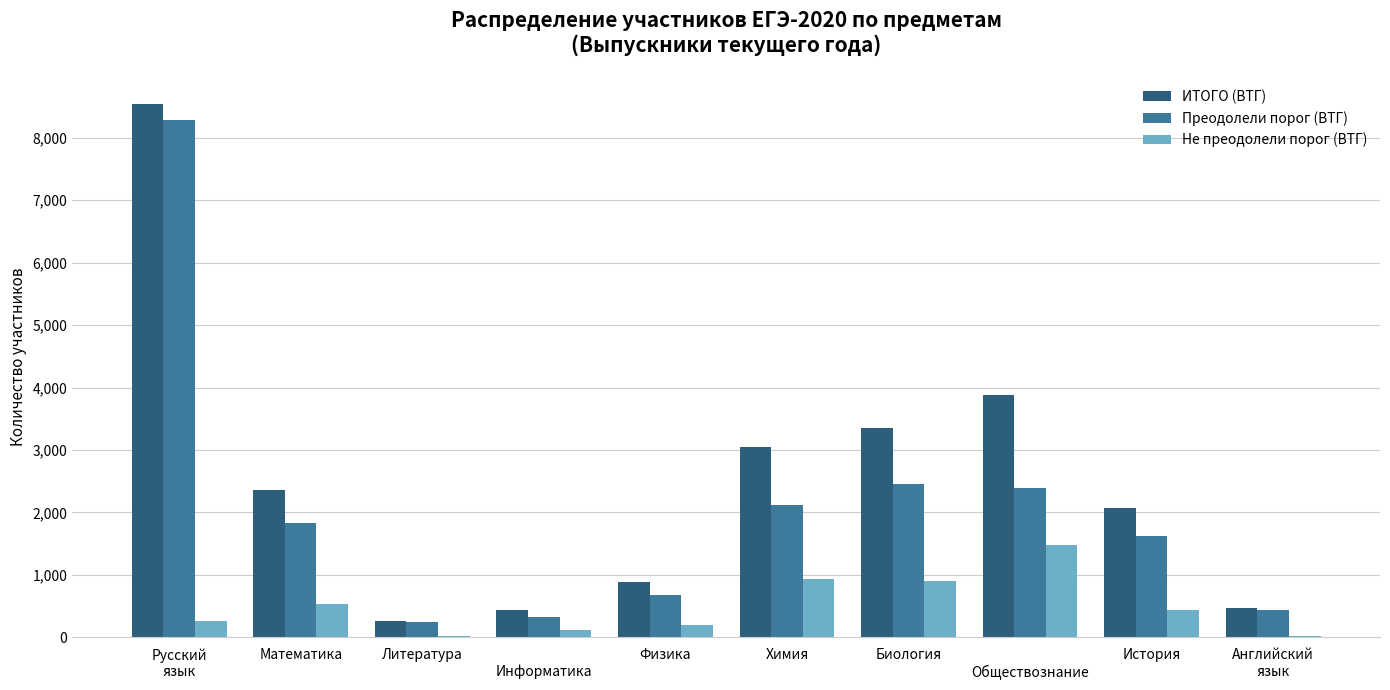

What is the sum of the ИТОГО (ВТГ) values at Биология and История?

5422